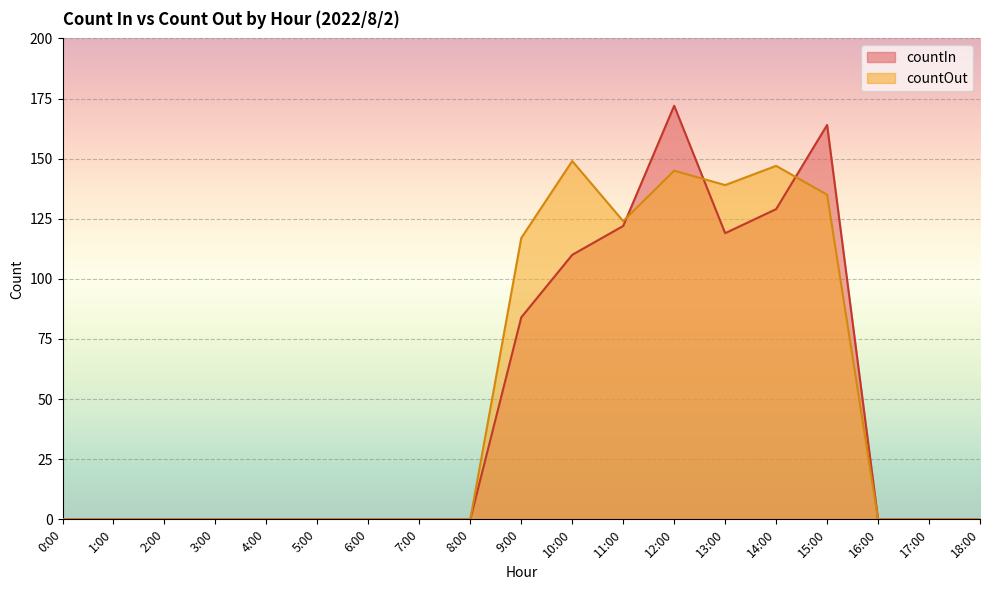

What is the approximate value of countOut at 14:00, to the nearest 5?

145